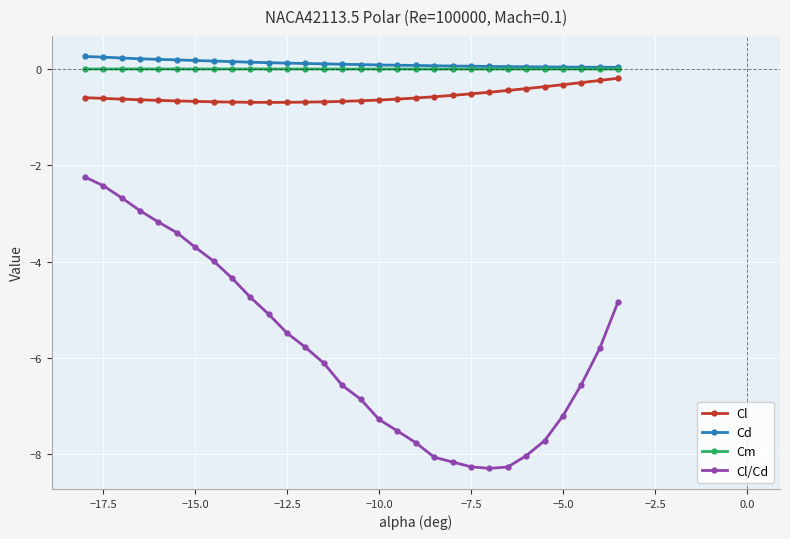

Which series has the widest spread of values?

Cl/Cd